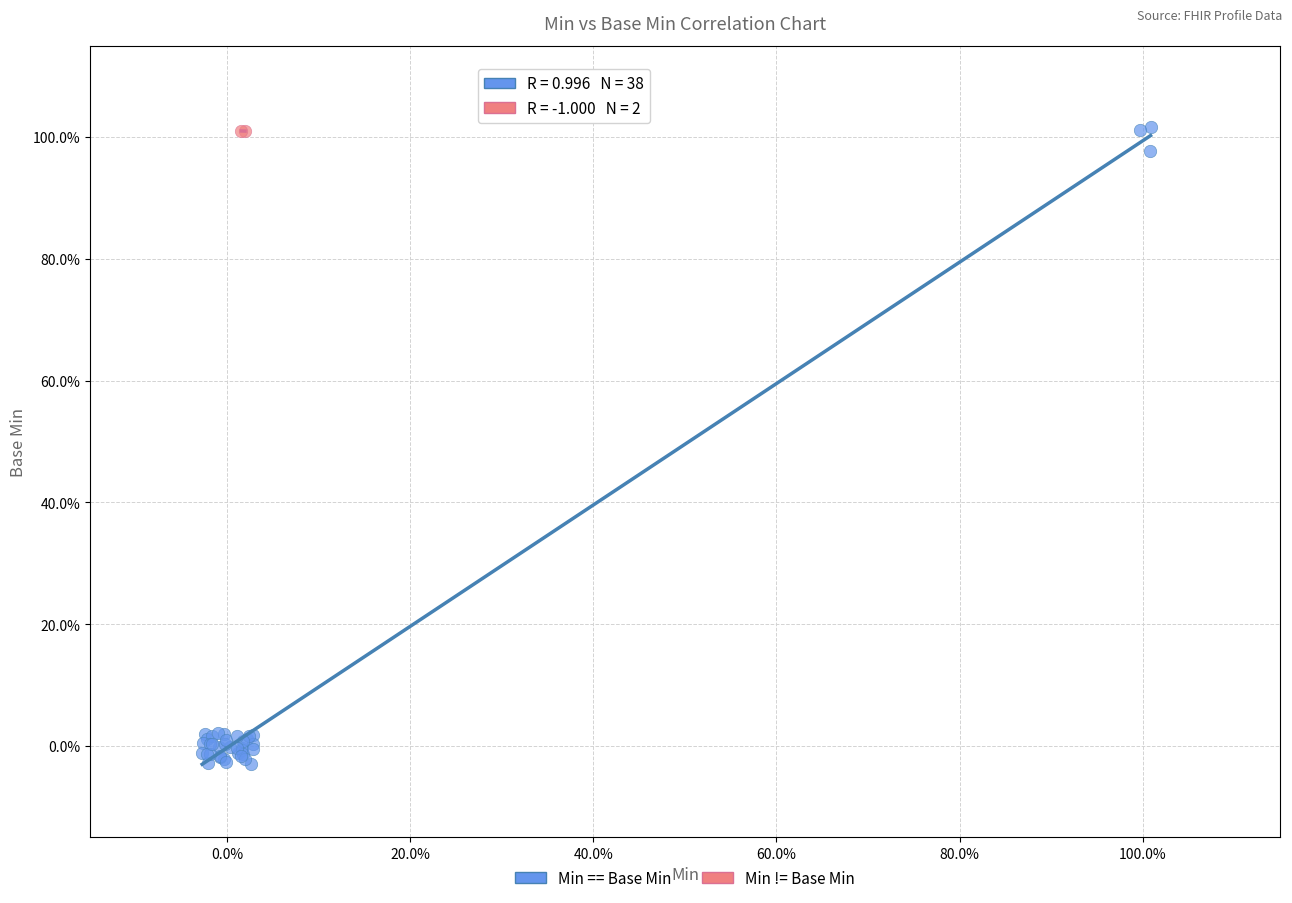

What are all the series names shown in the legend?

Min == Base Min, Min != Base Min